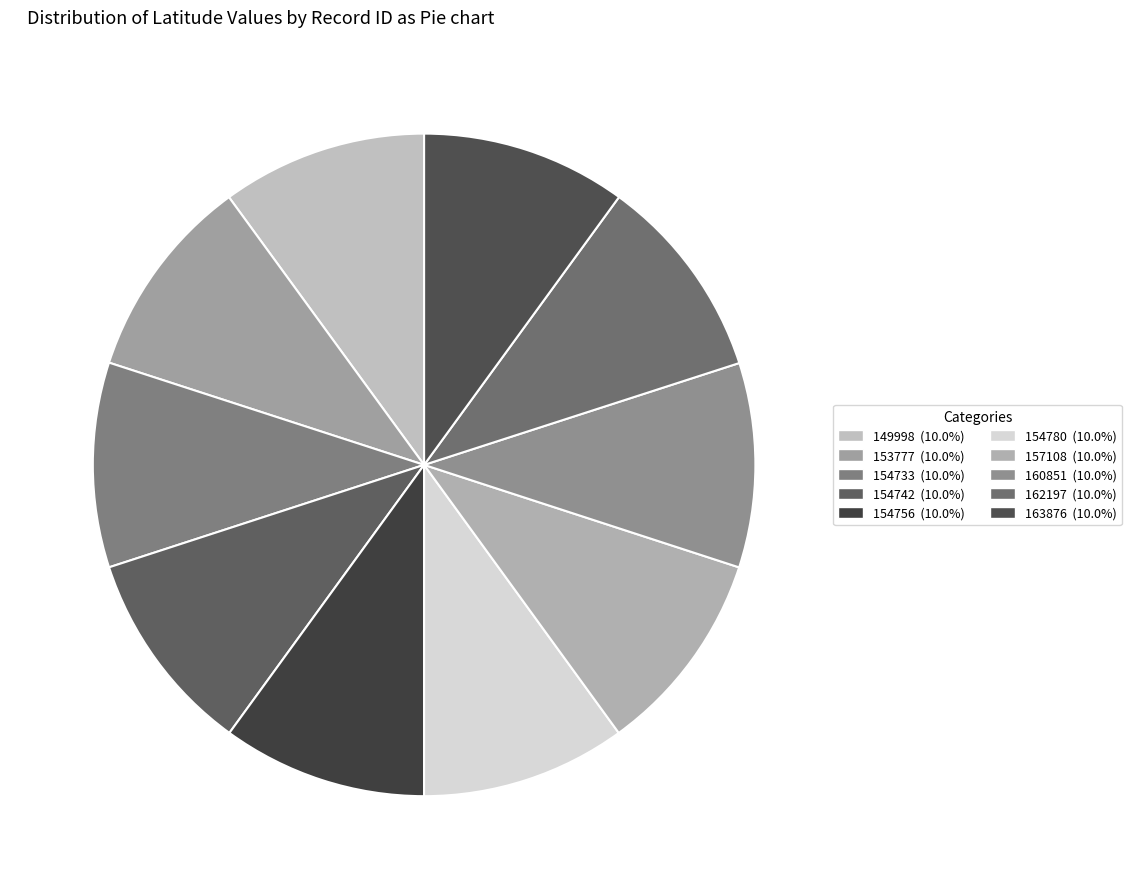

How many slices are in this pie chart?

10